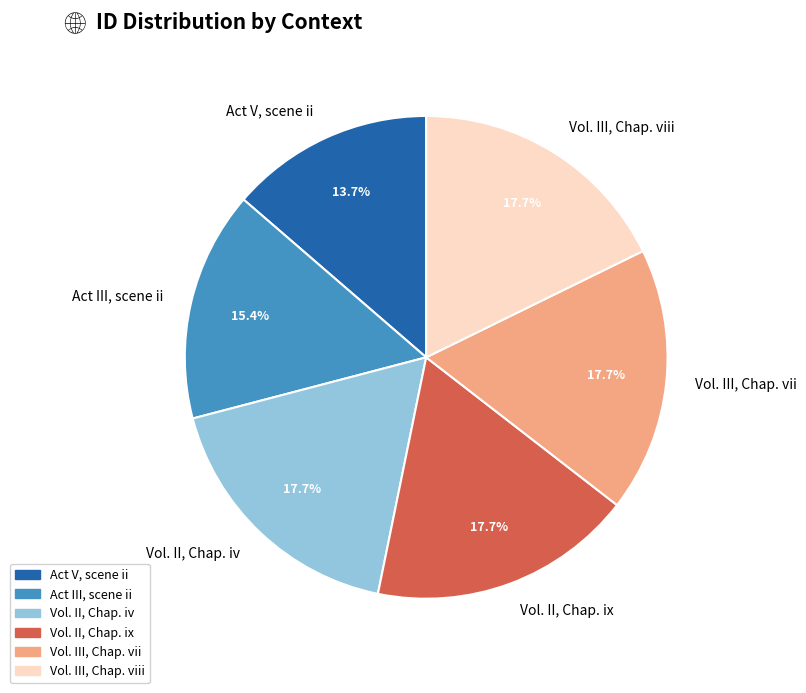

How many segments does this pie chart have?

6